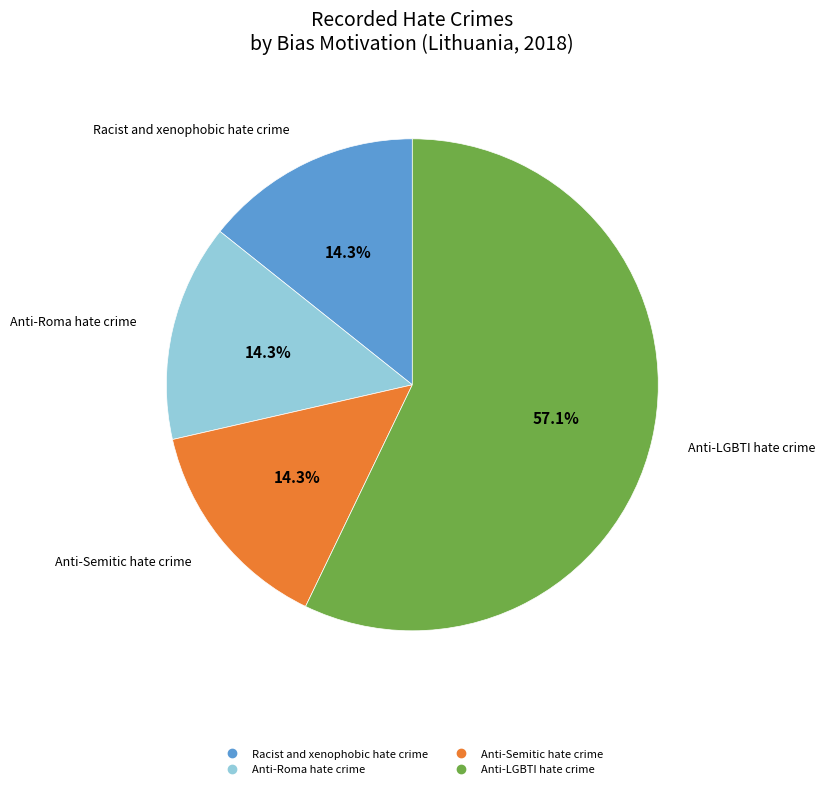

Does Anti-LGBTI hate crime represent more than half of the total?

Yes